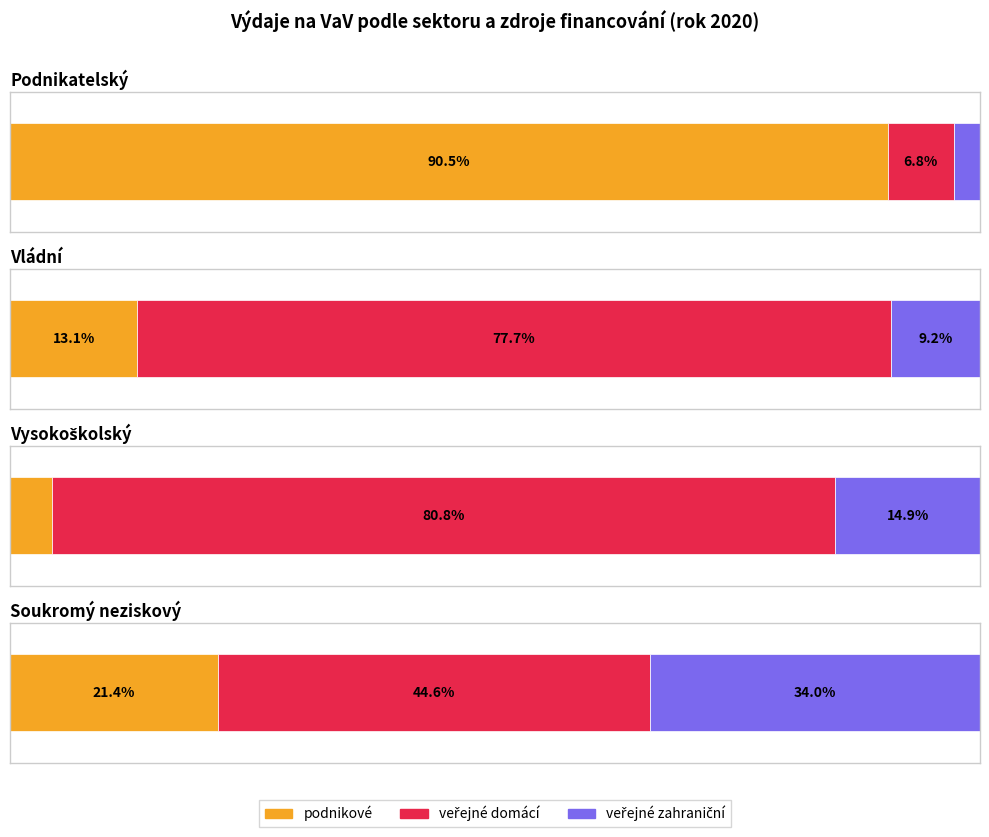

Rank the series by their maximum value, from lowest to highest.

veřejné zahraniční, veřejné domácí, podnikové